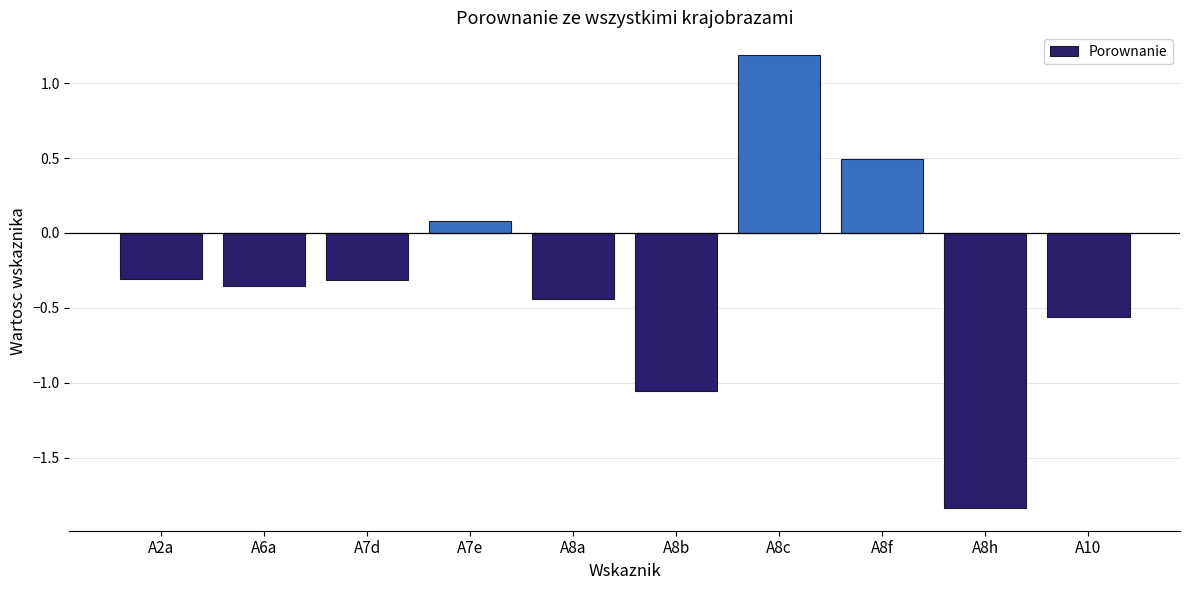

What is the average value?

-0.3